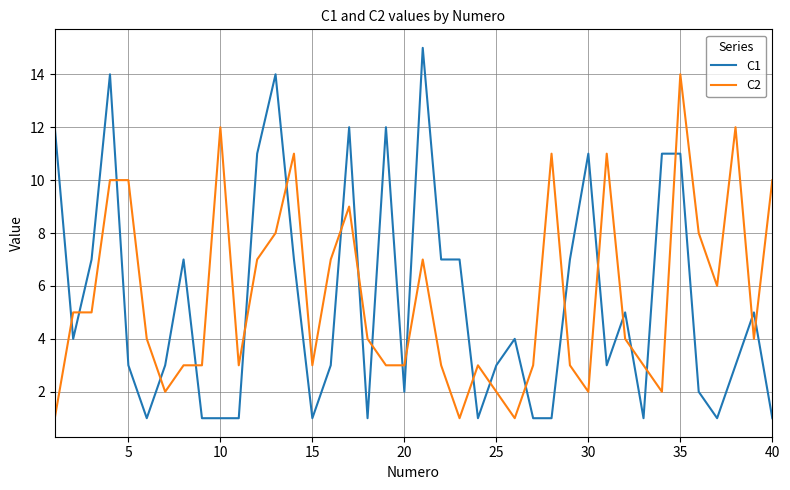

How many intersections are there between C2 and C1?

23